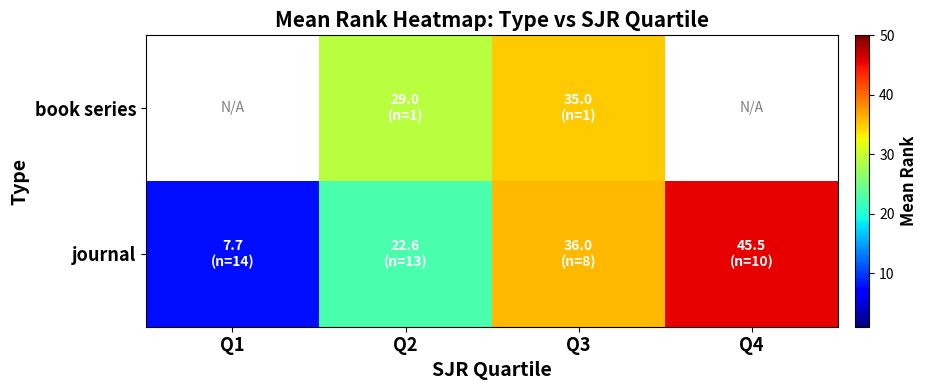

What is the total value across all series at Q3?

71.0